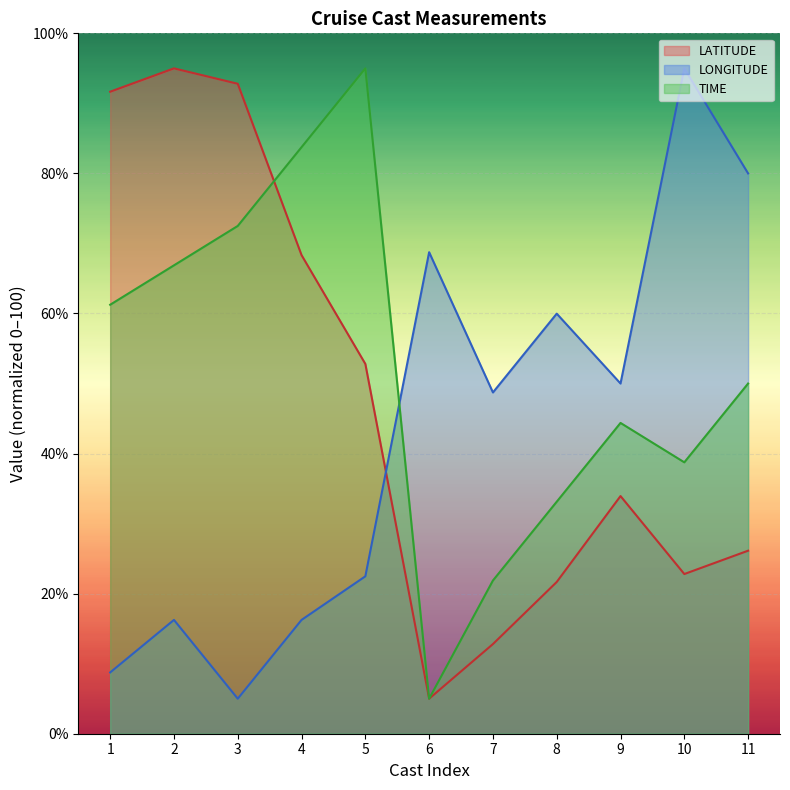

Reading left to right, extract all data points from this chart.

LATITUDE: 91.7	95.0	92.8	68.3	52.8	5.0	12.8	21.7	33.9	22.8	26.1
LONGITUDE: 8.7	16.2	5.0	16.2	22.5	68.7	48.7	60.0	50.0	95.0	80.0
TIME: 61.2	66.9	72.5	83.7	95.0	5.0	21.9	33.1	44.4	38.7	50.0